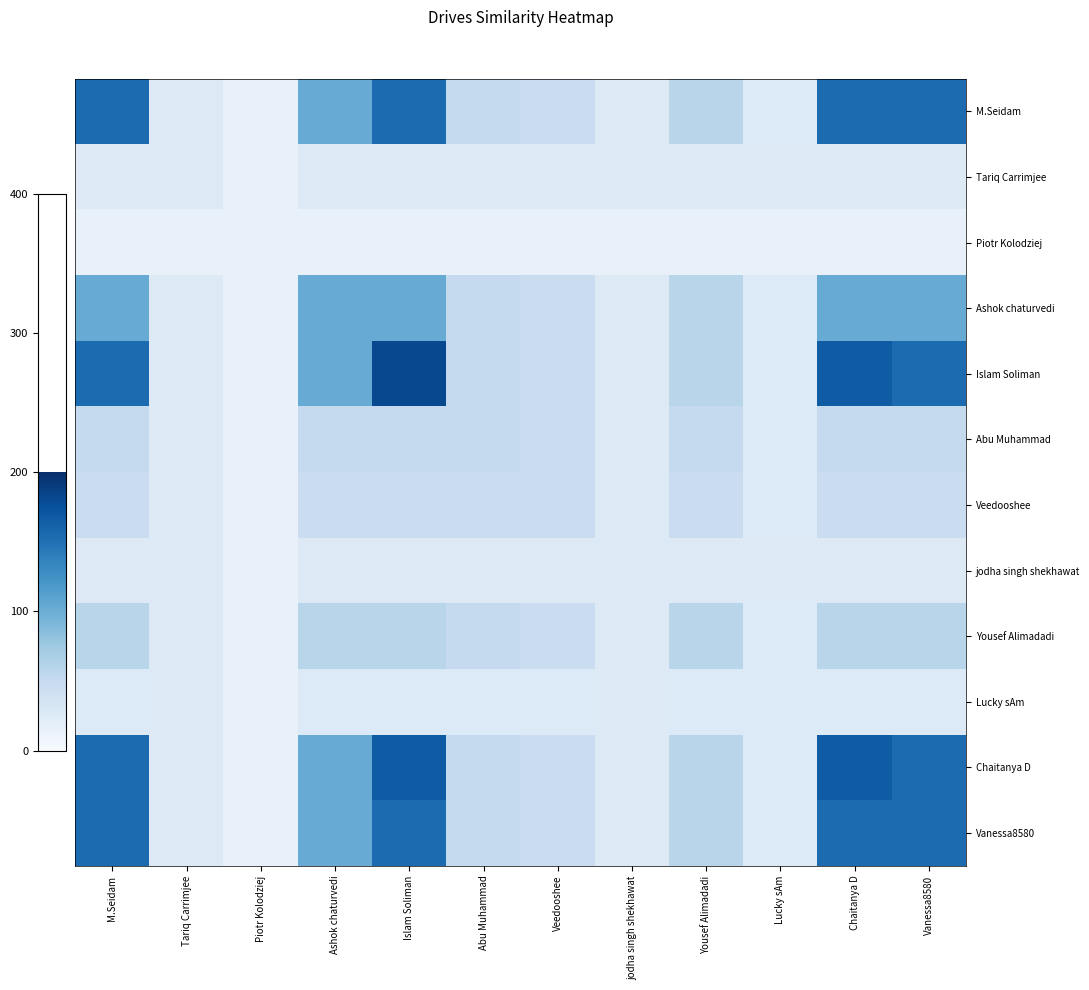

What is the minimum value shown in the chart?

15